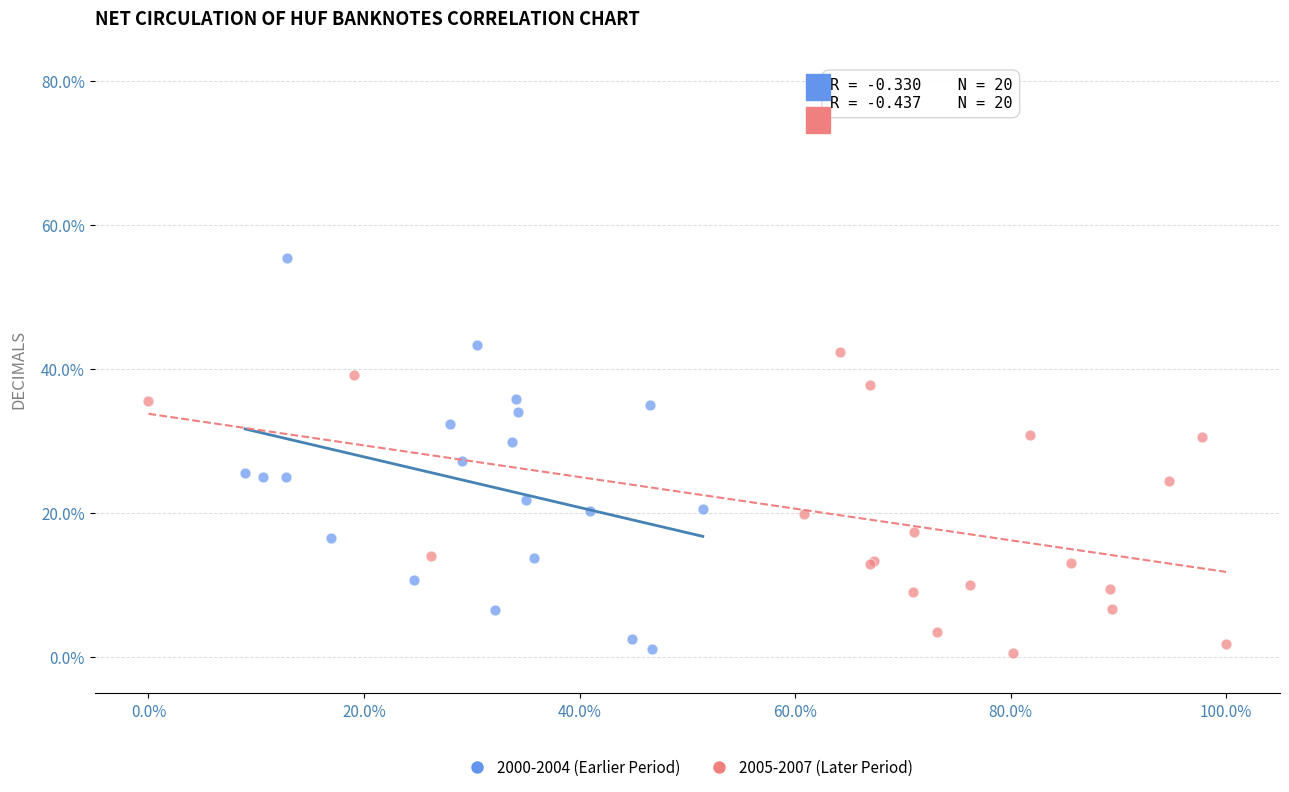

What are all the series names shown in the legend?

2000-2004 (Earlier Period), 2005-2007 (Later Period)